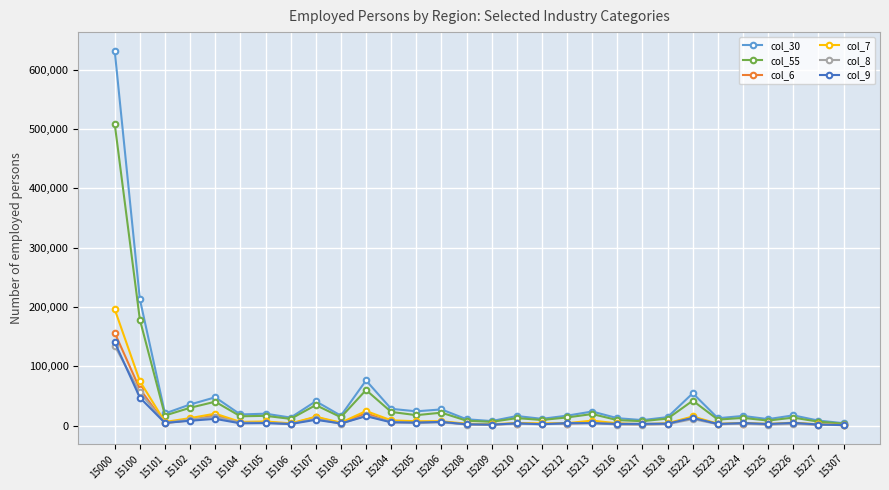

The col_6 series shows 3544 at 15226. True or false?

True